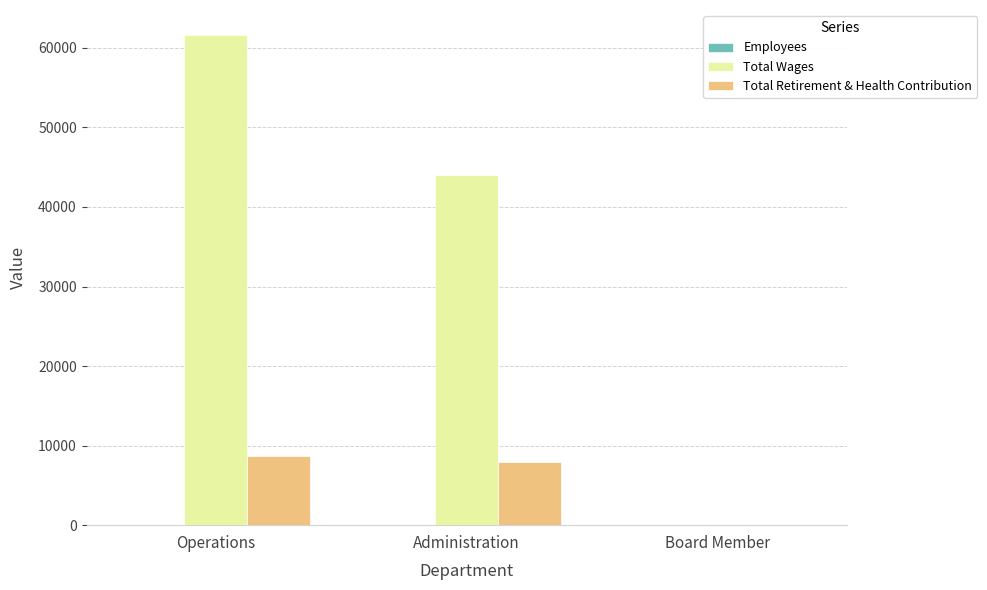

How many Total Wages values are between 0 and 61682?

3